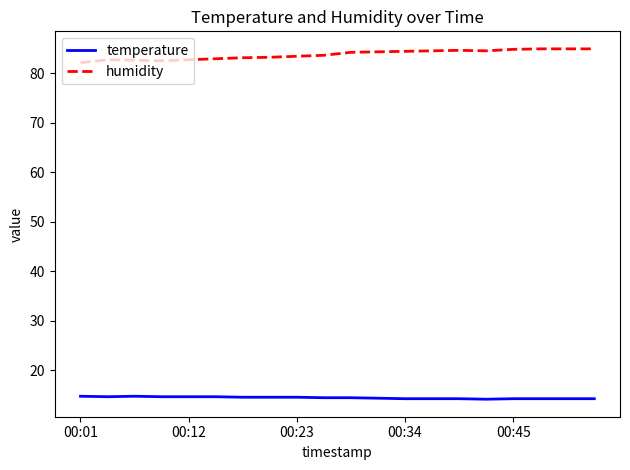

What is the highest value of the humidity series?

84.9